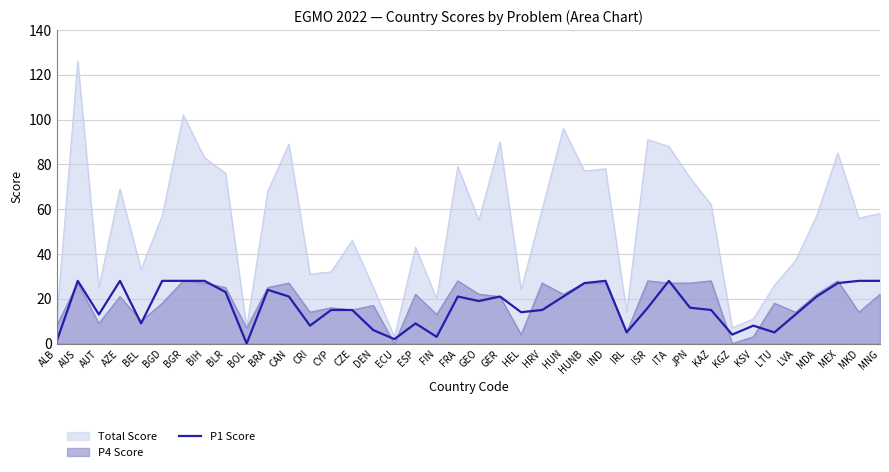

At which category does the chart reach its peak across all series?

AUS